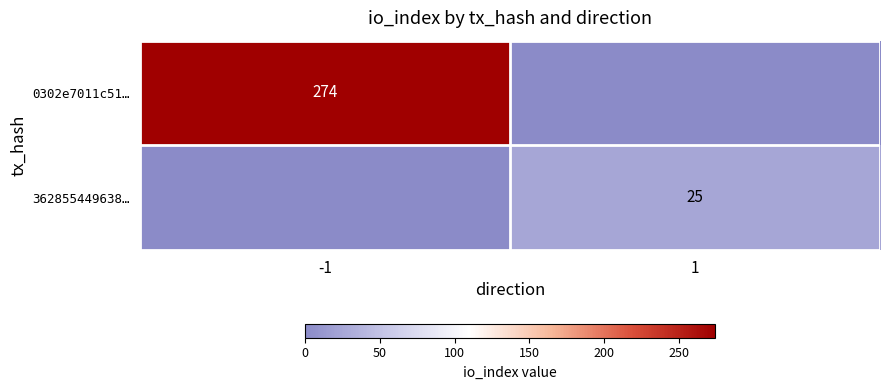

How many distinct data groups are displayed?

2